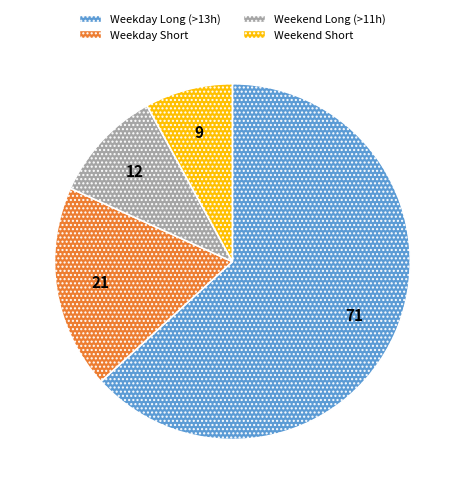

Which slice is the smallest?

Weekend Short